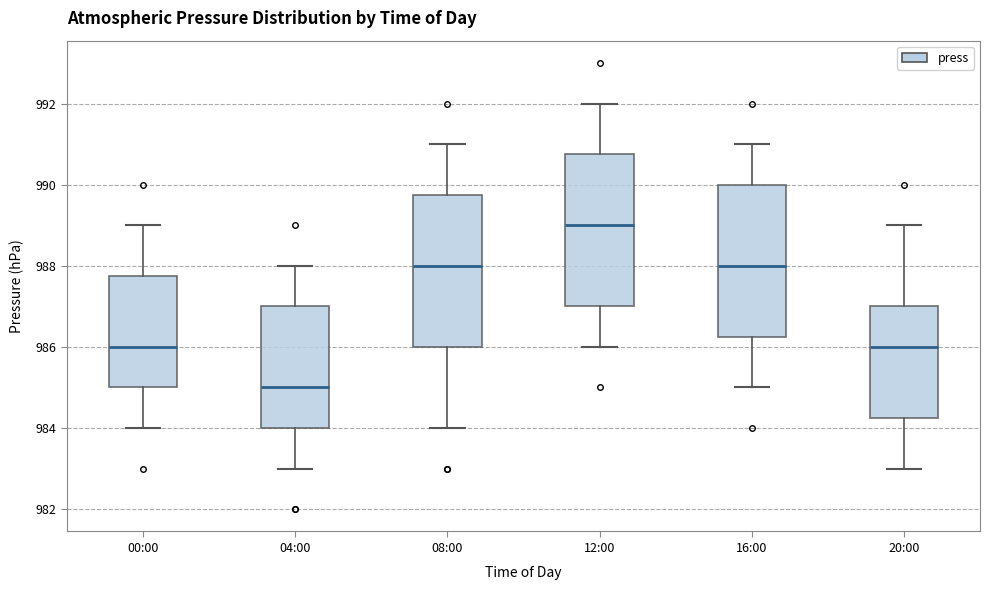

Reading left to right, read every box against the y-axis: the position of its median line, the range the box covers, and the ends of its whiskers. The values are not printed on the chart, so give them approximately, as read against the axis.

00:00: median 986.0, box 985.0 to 987.8, whiskers 984.0 to 989.0
04:00: median 985.0, box 984.0 to 987.0, whiskers 983.0 to 988.0
08:00: median 988.0, box 986.0 to 989.8, whiskers 984.0 to 991.0
12:00: median 989.0, box 987.0 to 990.8, whiskers 986.0 to 992.0
16:00: median 988.0, box 986.2 to 990.0, whiskers 985.0 to 991.0
20:00: median 986.0, box 984.2 to 987.0, whiskers 983.0 to 989.0